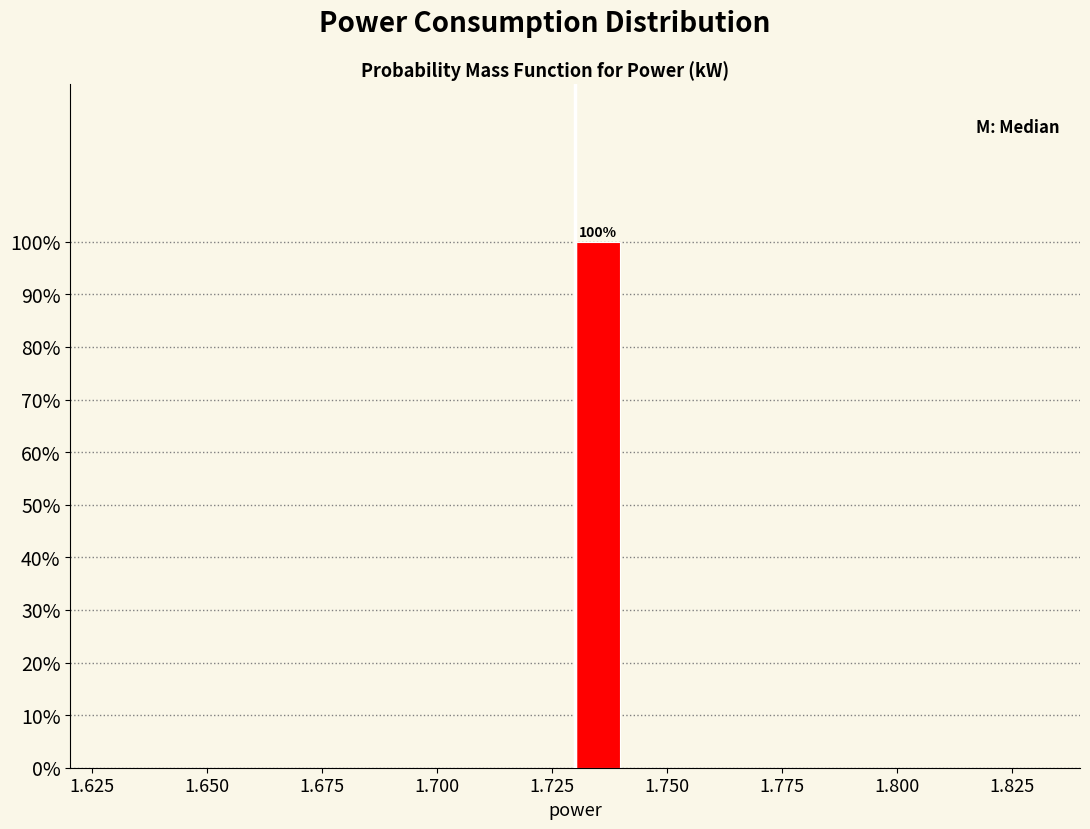

Around what value on the x-axis is the tallest bar? Give the approximate position of its centre, as read against the axis.

1.735